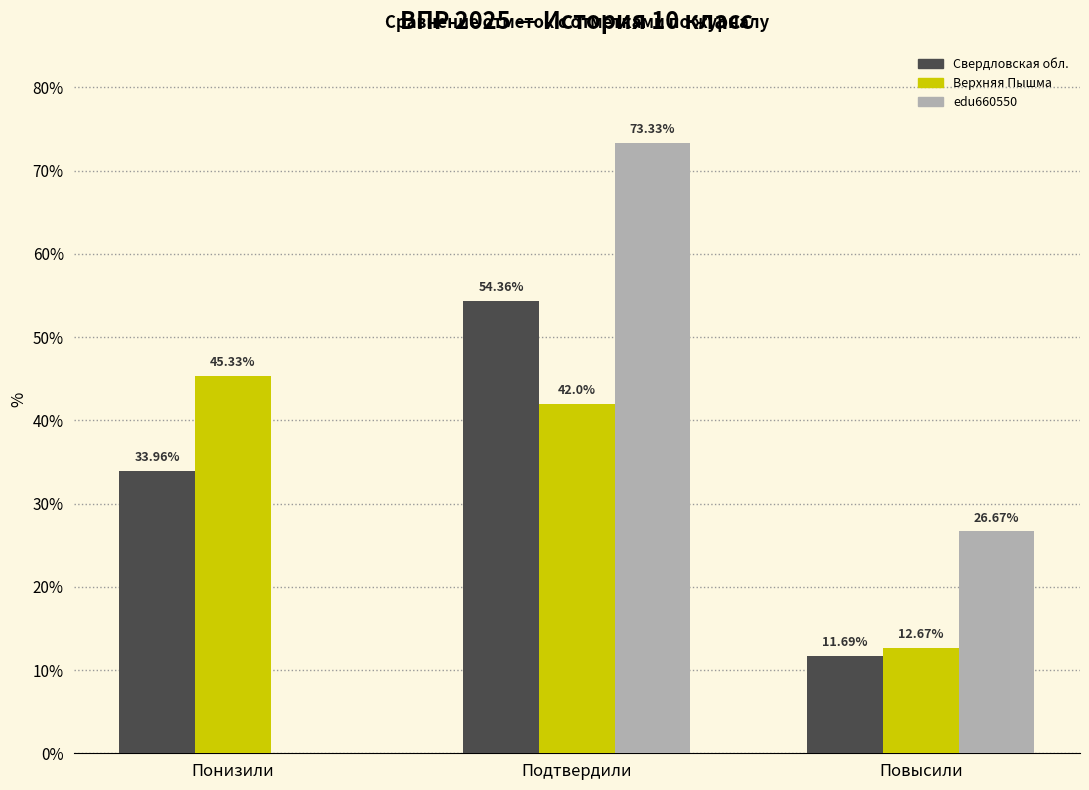

At which label is Верхняя Пышма closest to 29?

Подтвердили